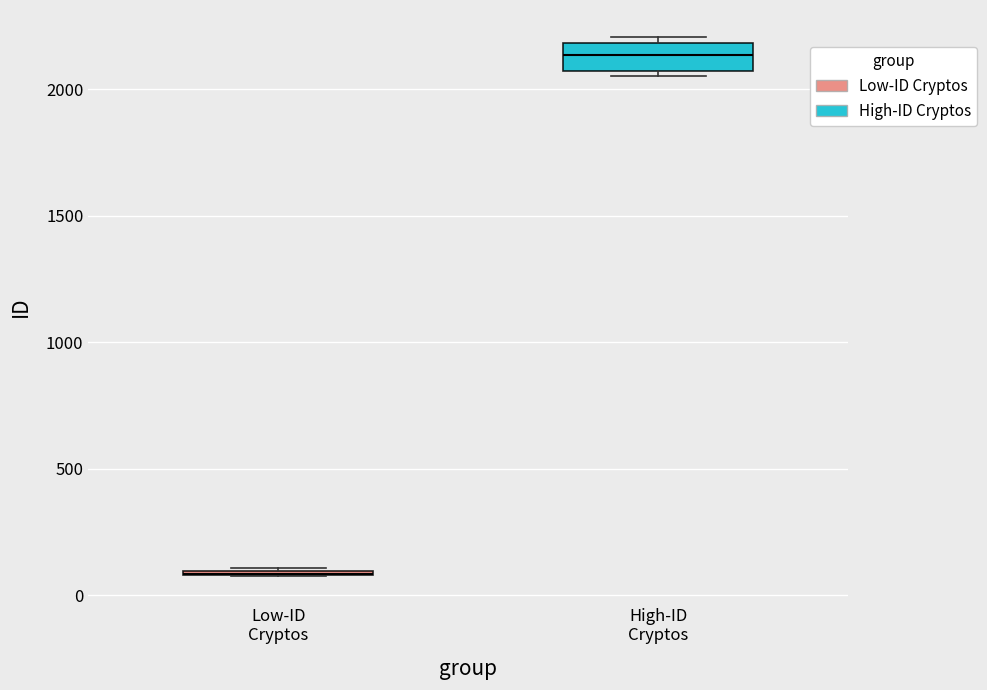

Reading left to right, transcribe this box plot: for each box, give where its median line is, the range the box spans, and where its two whiskers end, as read against the y-axis. The values are not printed on the chart, so give them approximately, as read against the axis.

Low-ID Cryptos: box collapsed to a line at 100, whiskers 100 to 100
High-ID Cryptos: median 2150, box 2050 to 2200, whiskers 2050 (just below the box's lower edge) to 2200 (just above the box's upper edge)